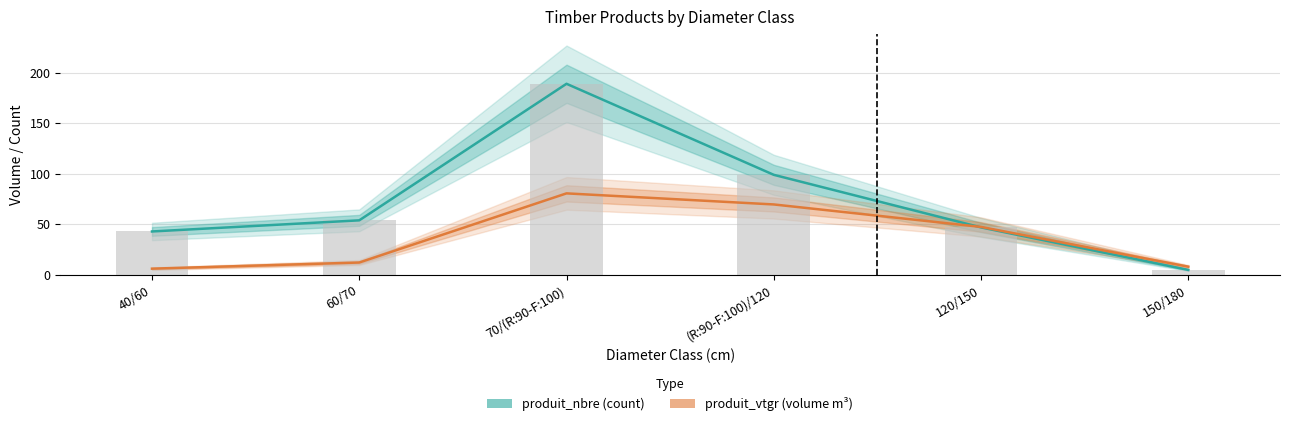

What are all the series names shown in the legend?

produit_nbre, produit_vtgr